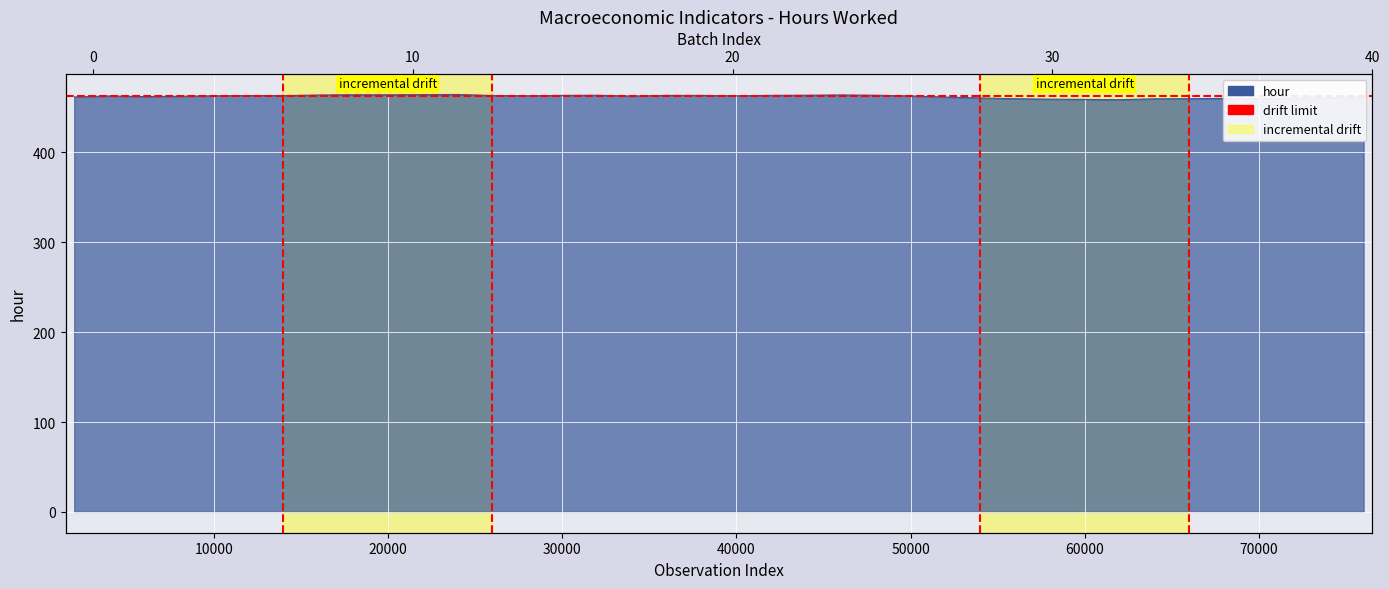

What is the sum of the values at 40000 and 10000?

926.0